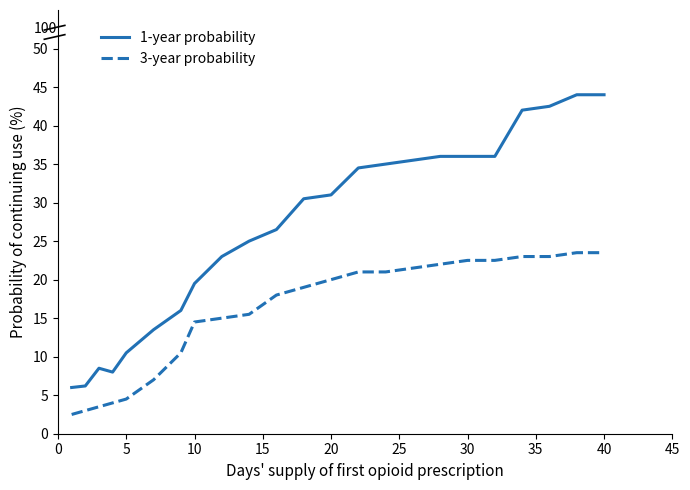

What is the lowest value of the 1-year probability series?

6.0